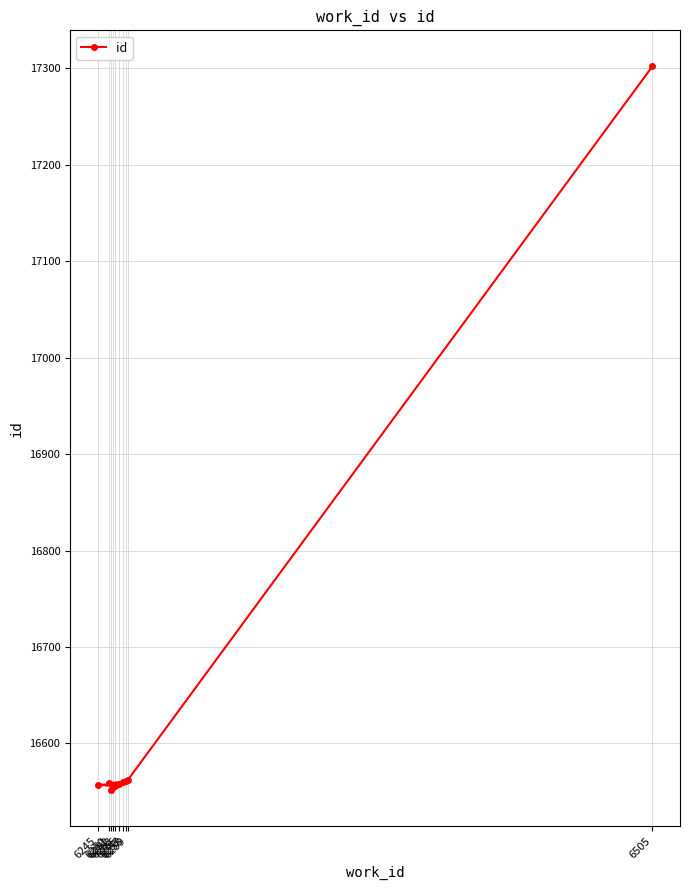

Between 6250 and 6251, which is larger?

6250